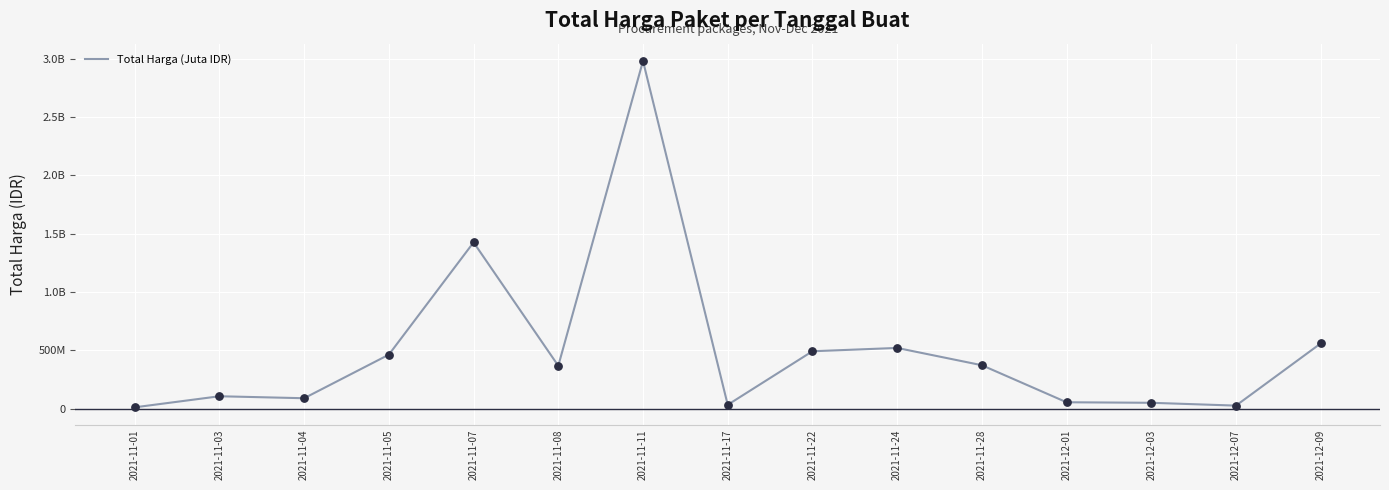

Approximately how many times larger is the value at 2021-12-03 compared to 2021-11-04?

0.6